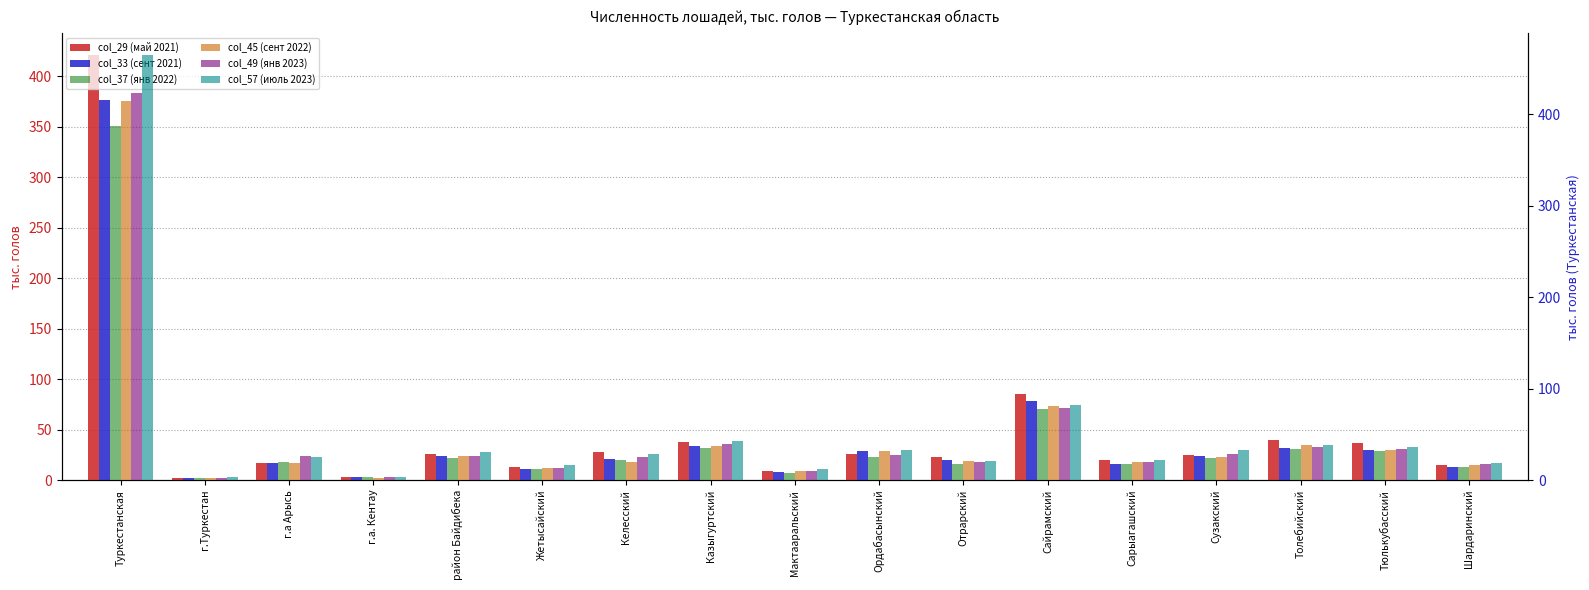

How many groups of bars are there?

17